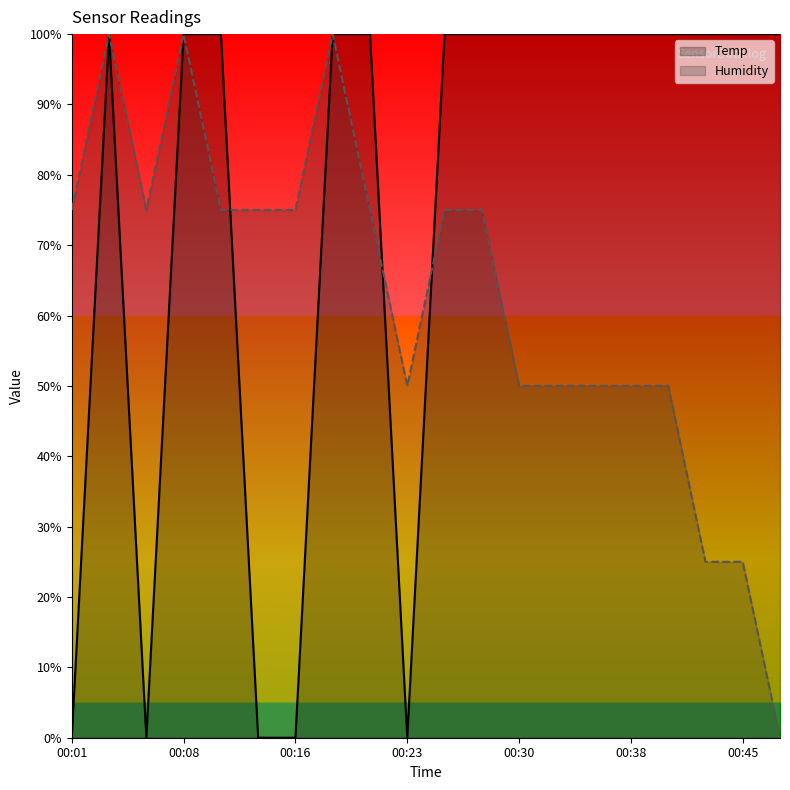

The value of Humidity at 00:30 is 50.0. True or false?

True